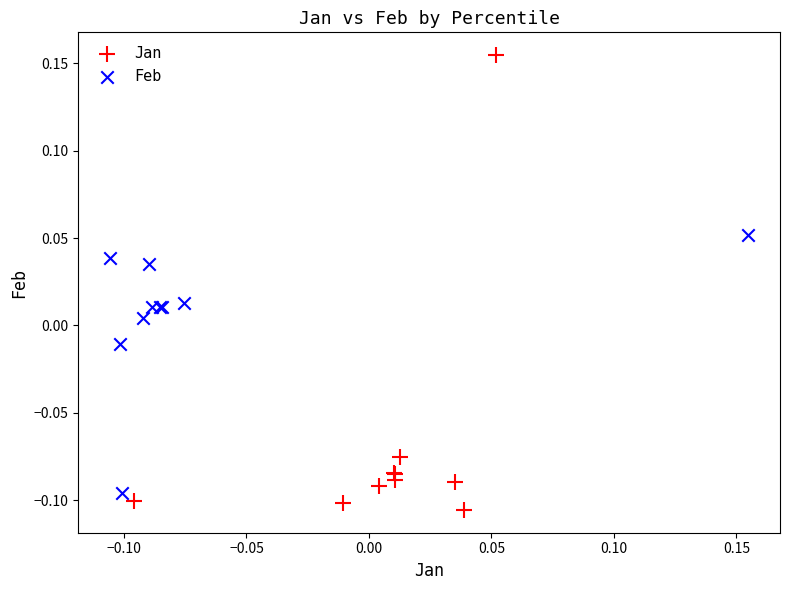

Which series has the widest spread of Y values?

Jan